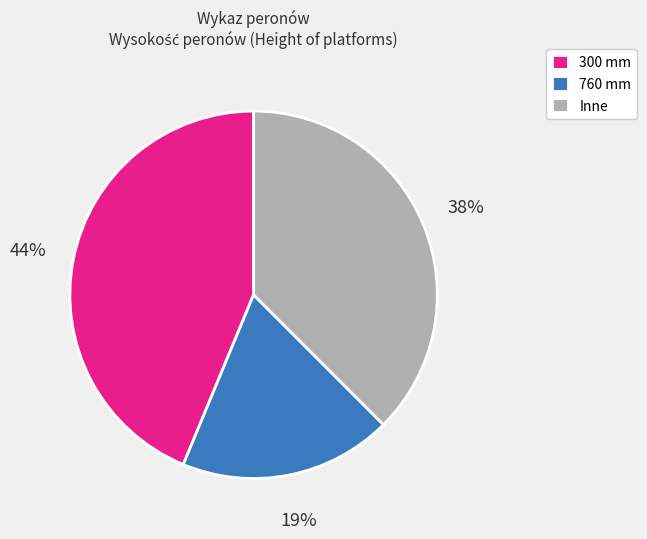

How many segments does this pie chart have?

3